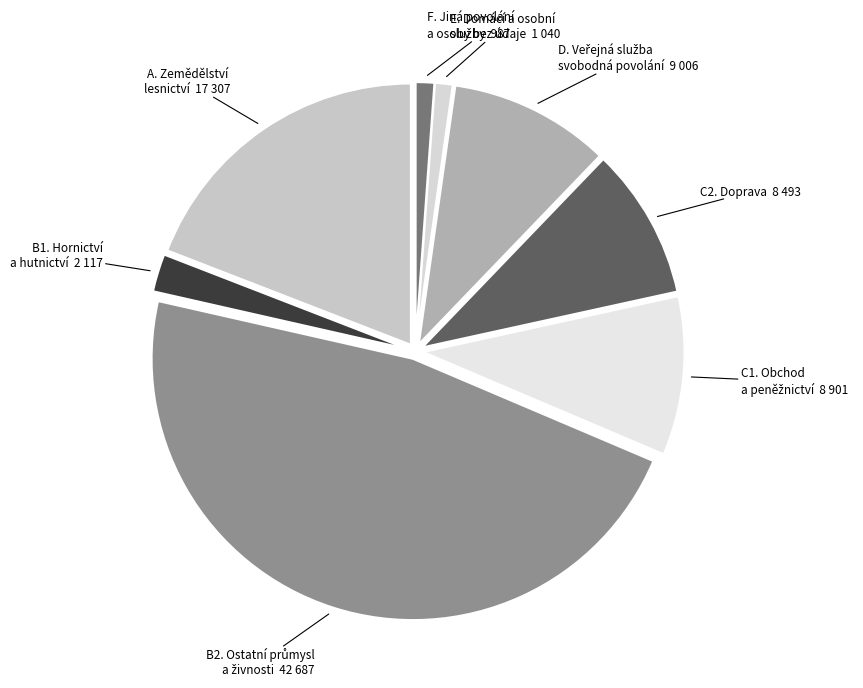

How many segments does this pie chart have?

8